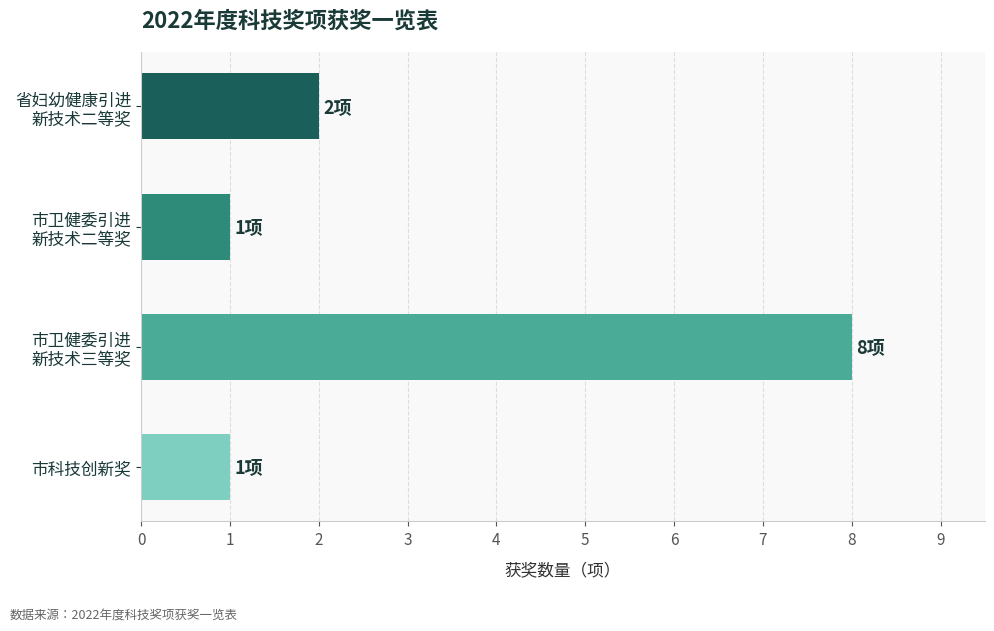

Reading bottom to top, list all the values displayed in this chart.

1	8	1	2